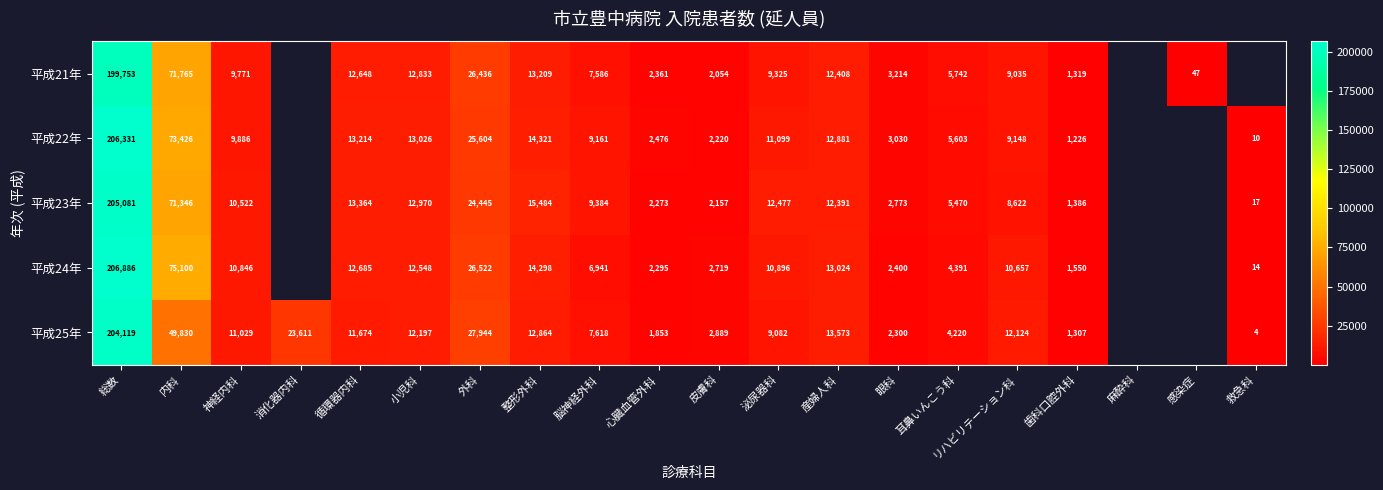

At 泌尿器科, list the series in order from smallest to largest.

平成25年, 平成21年, 平成24年, 平成22年, 平成23年